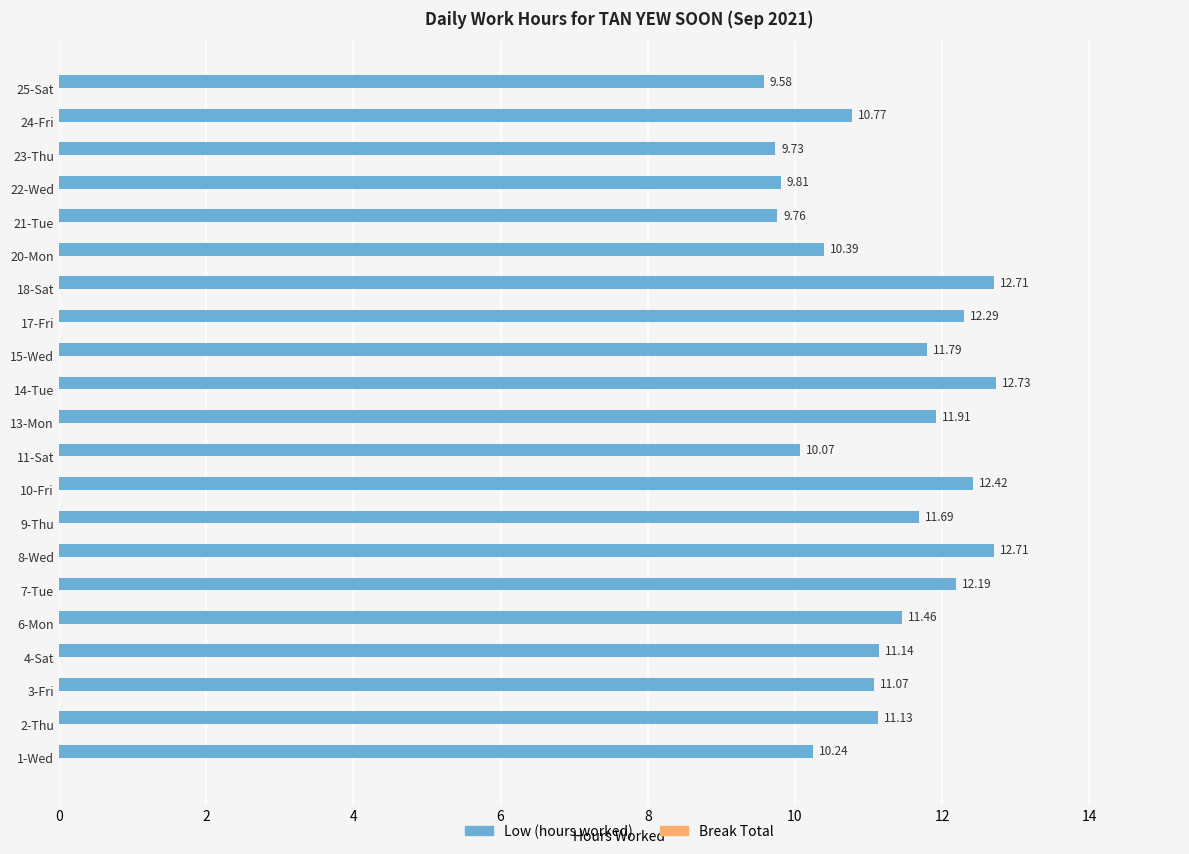

What is the difference between the values at 10-Fri and 21-Tue?

2.7